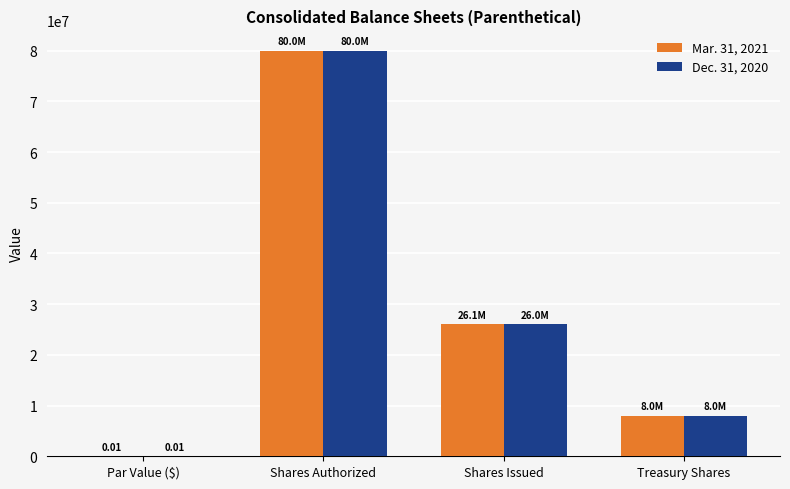

What is the sum of all Mar. 31, 2021 values?

114099032.0